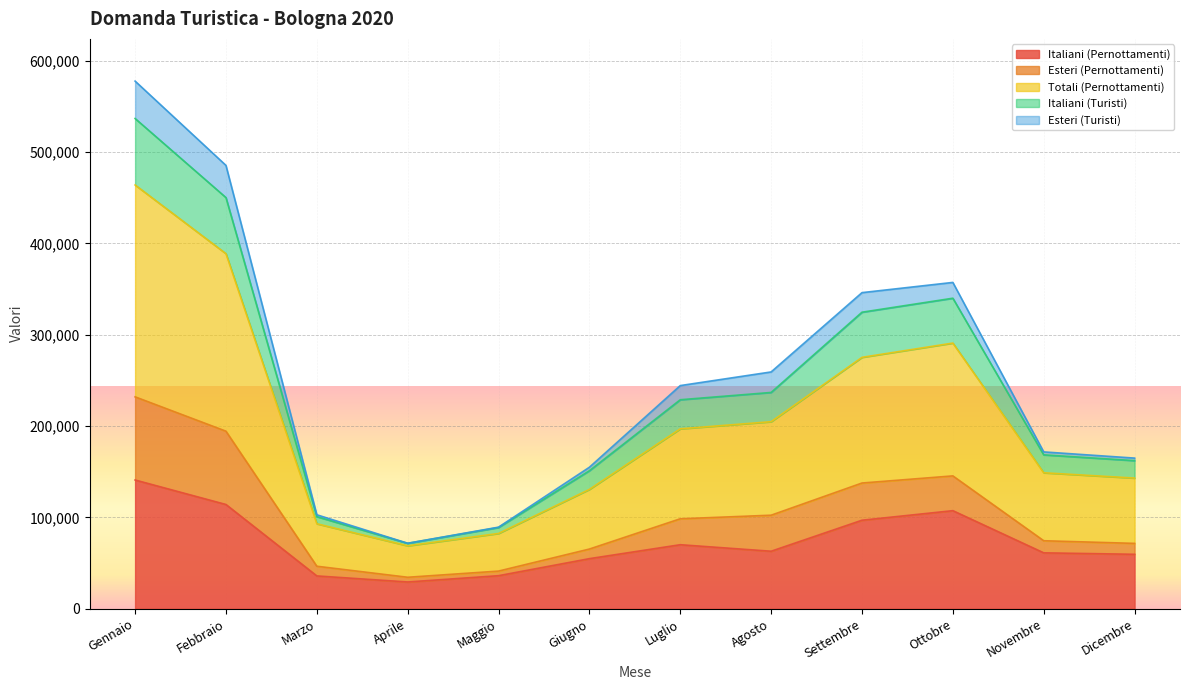

What position from the right is Settembre?

4